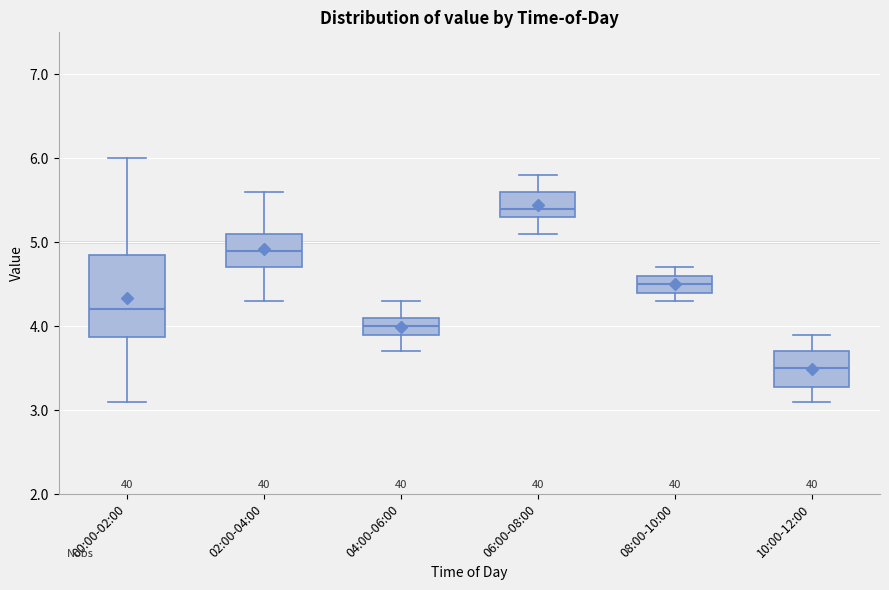

Reading left to right, read every box against the y-axis: the position of its median line, the range the box covers, and the ends of its whiskers. The values are not printed on the chart, so give them approximately, as read against the axis.

00:00-02:00: median 4.2, box 3.9 to 4.9, whiskers 3.1 to 6.0
02:00-04:00: median 4.9, box 4.7 to 5.1, whiskers 4.3 to 5.6
04:00-06:00: median 4.0, box 3.9 to 4.1, whiskers 3.7 to 4.3
06:00-08:00: median 5.4, box 5.3 to 5.6, whiskers 5.1 to 5.8
08:00-10:00: median 4.5, box 4.4 to 4.6, whiskers 4.3 to 4.7
10:00-12:00: median 3.5, box 3.3 to 3.7, whiskers 3.1 to 3.9